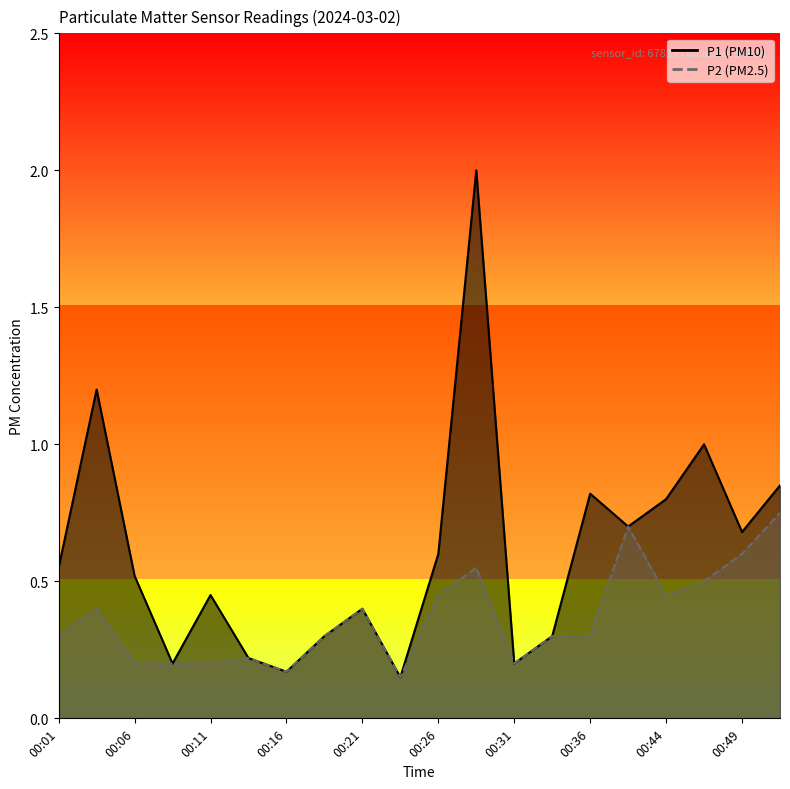

Reading right to left, list all the values displayed in this chart.

P1: 00:51=0.8	00:49=0.7	00:46=1.0	00:44=0.8	00:38=0.7	00:36=0.8	00:33=0.3	00:31=0.2	00:28=2.0	00:26=0.6	00:23=0.1	00:21=0.4	00:19=0.3	00:16=0.2	00:14=0.2	00:11=0.5	00:09=0.2	00:06=0.5	00:04=1.2	00:01=0.6
P2: 00:51=0.8	00:49=0.6	00:46=0.5	00:44=0.5	00:38=0.7	00:36=0.3	00:33=0.3	00:31=0.2	00:28=0.6	00:26=0.5	00:23=0.1	00:21=0.4	00:19=0.3	00:16=0.2	00:14=0.2	00:11=0.2	00:09=0.2	00:06=0.2	00:04=0.4	00:01=0.3